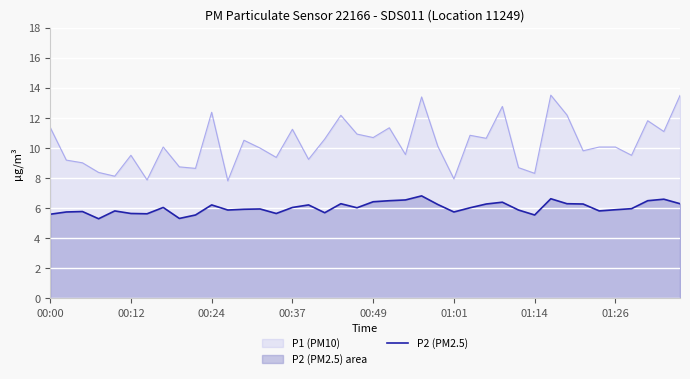

How many lines are shown in the chart?

2